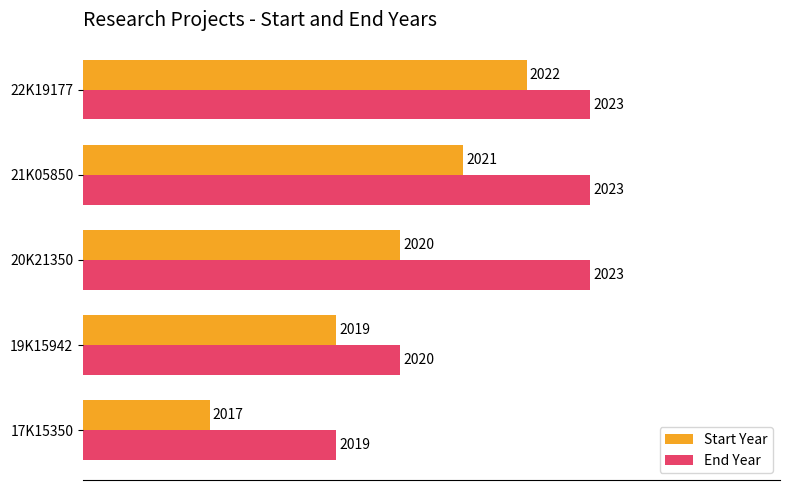

What are all the series names shown in the legend?

Start Year, End Year